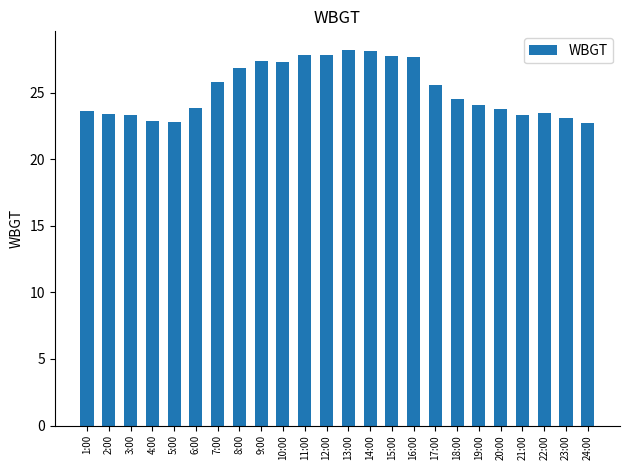

What is the change in value from 2:00 to 19:00?

+0.7